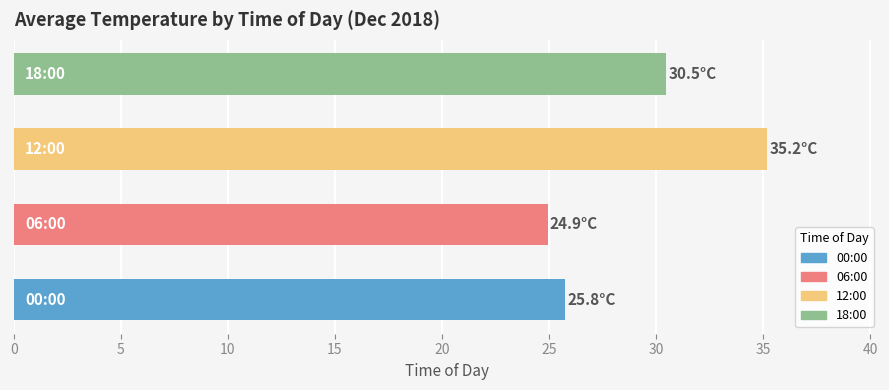

What is the maximum value shown in the chart?

35.2